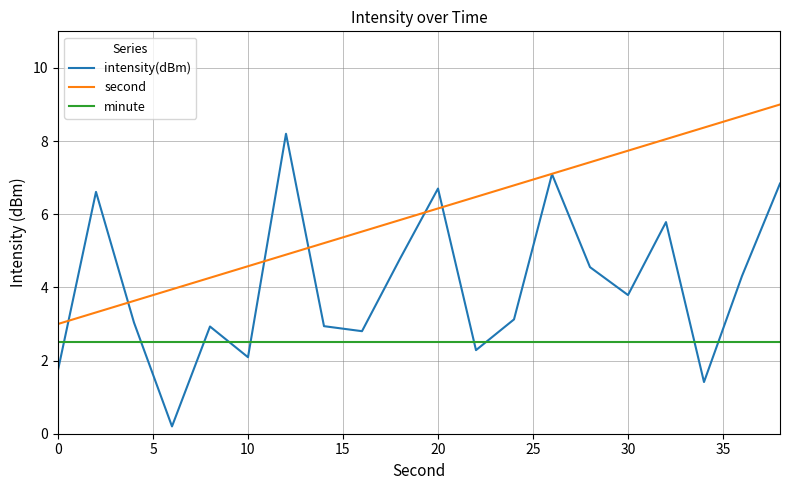

List the series in order of their overall mean, lowest first.

minute, intensity(dBm), second